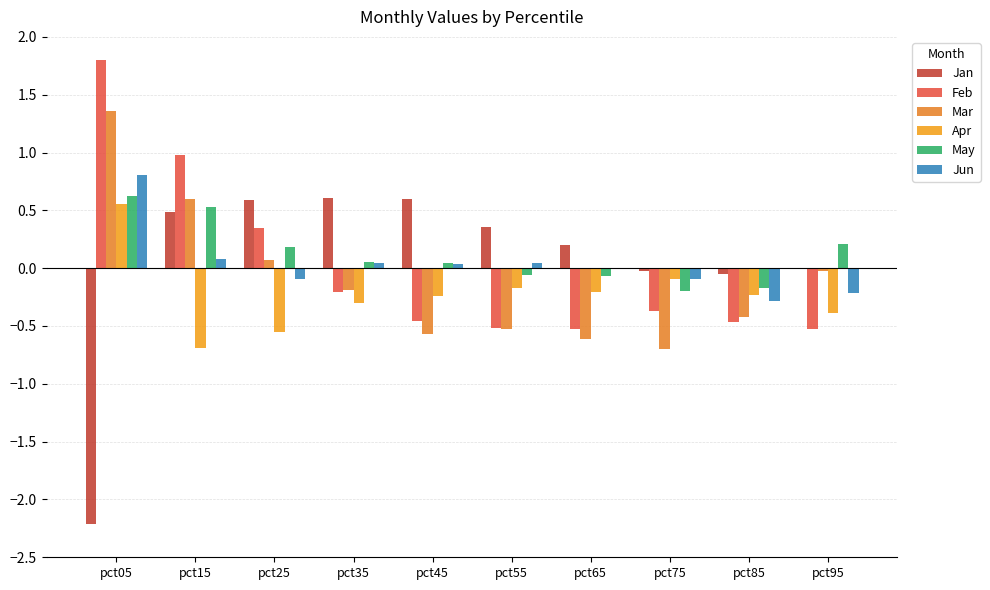

What are all the series names shown in the legend?

Jan, Feb, Mar, Apr, May, Jun